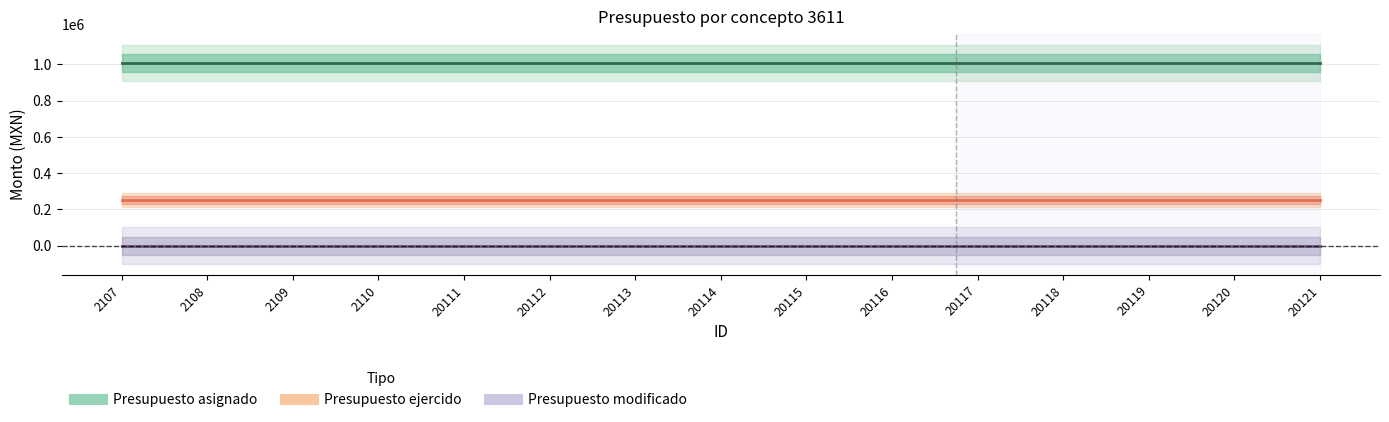

What are all the series names shown in the legend?

Presupuesto asignado, Presupuesto ejercido, Presupuesto modificado